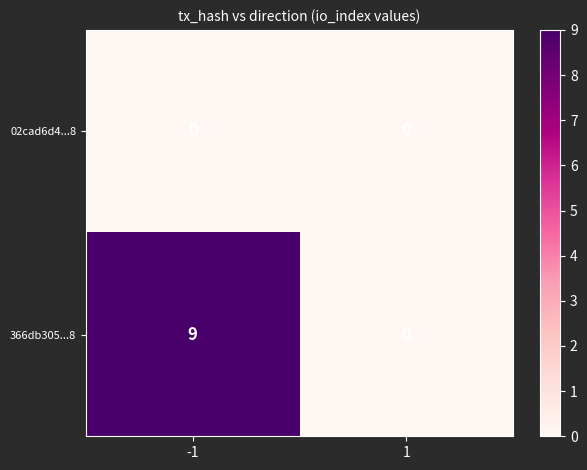

True or false: 366db305...8 has a value of 5 at 1.

False